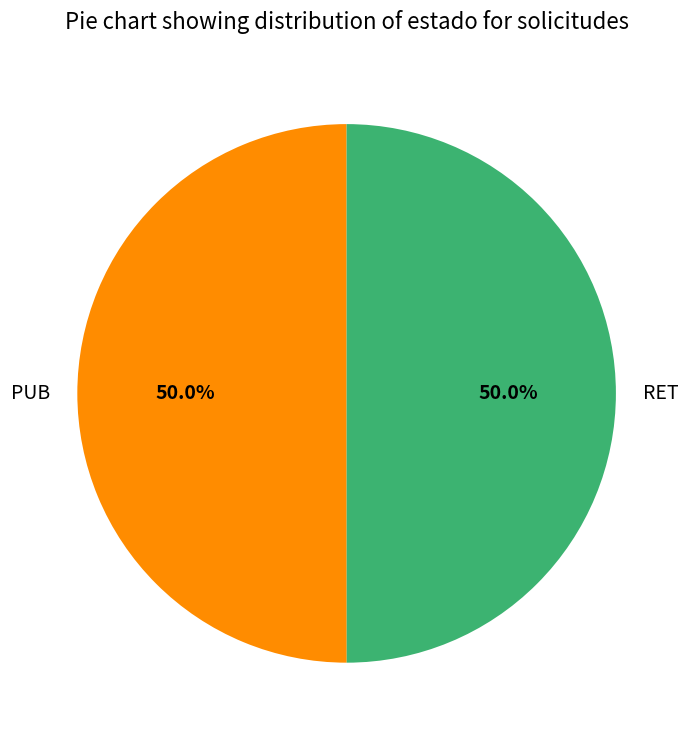

Count the number of slices in the pie.

2